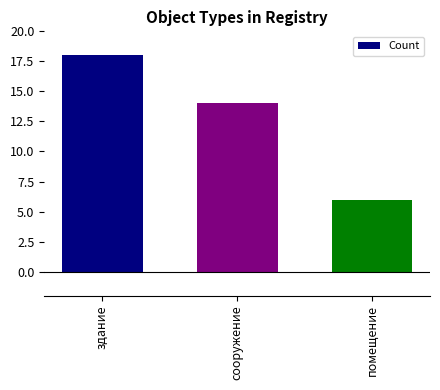

What is the label of the 1st bar from the left?

здание